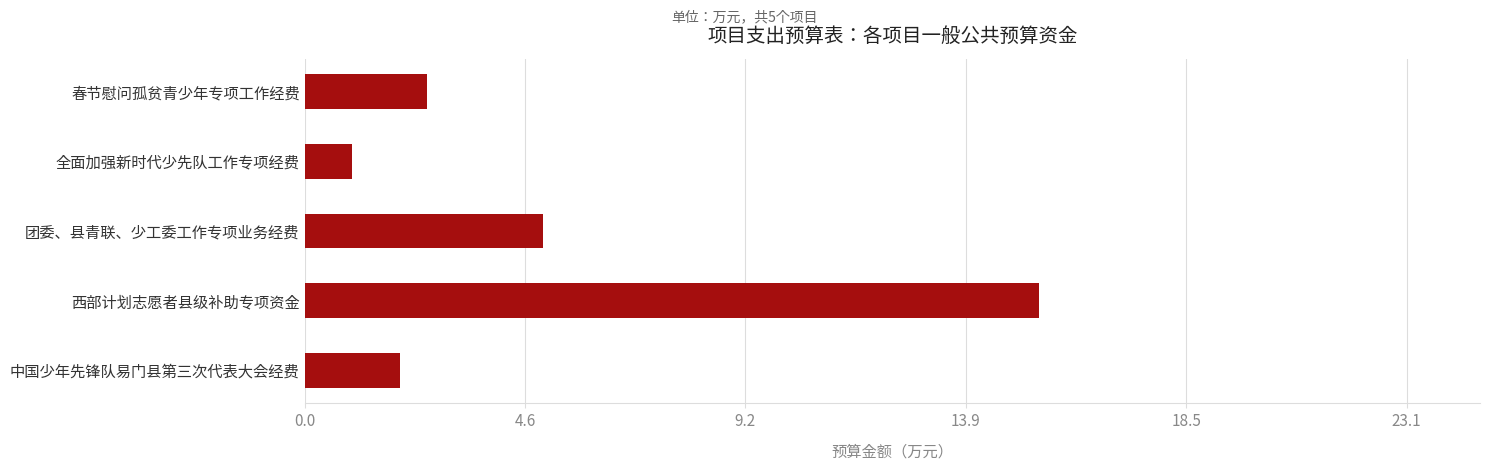

Reading top to bottom, transcribe all the data shown in this chart.

春节慰问孤贫青少年专项工作经费=2.6	全面加强新时代少先队工作专项经费=1.0	团委、县青联、少工委工作专项业务经费=5.0	西部计划志愿者县级补助专项资金=15.4	中国少年先锋队易门县第三次代表大会经费=2.0